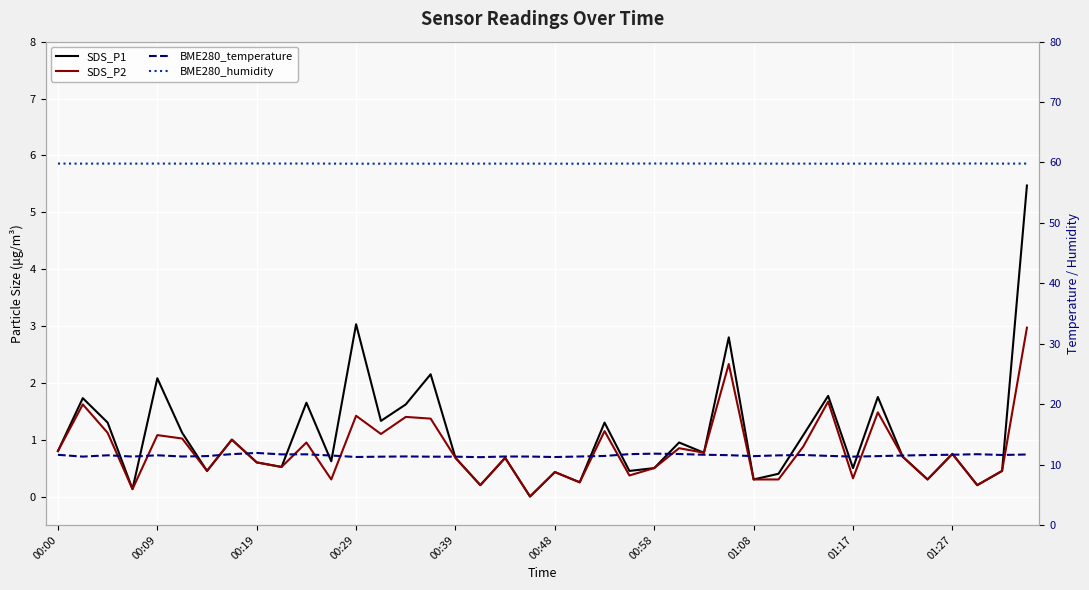

Between 00:58 and 12, which is larger?

12